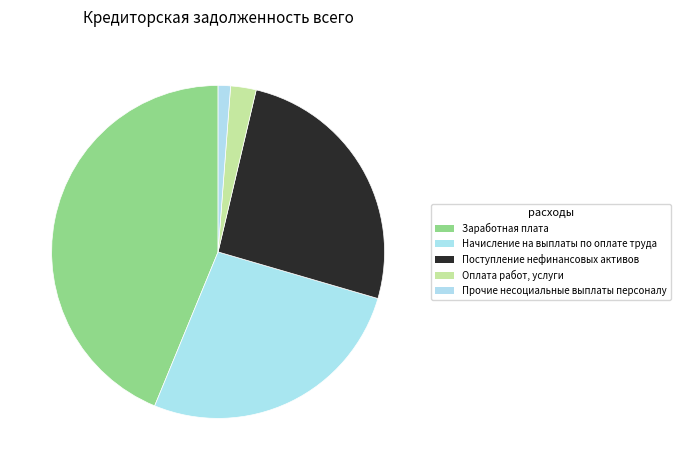

Approximately how many times larger is the value at Поступление нефинансовых активов compared to Оплата работ, услуги?

10.4